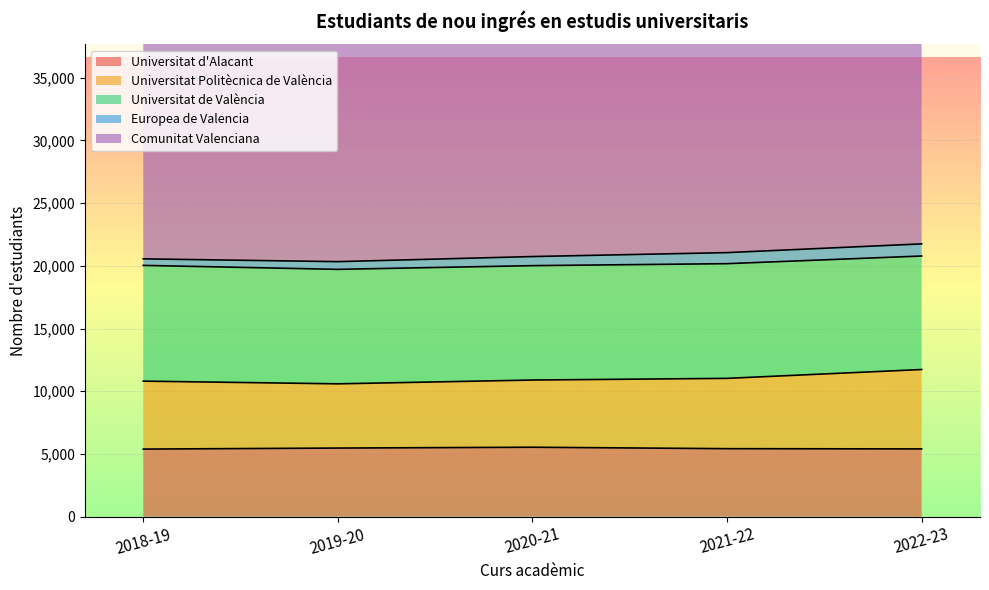

At how many categories does at least one series exceed 17933?

5